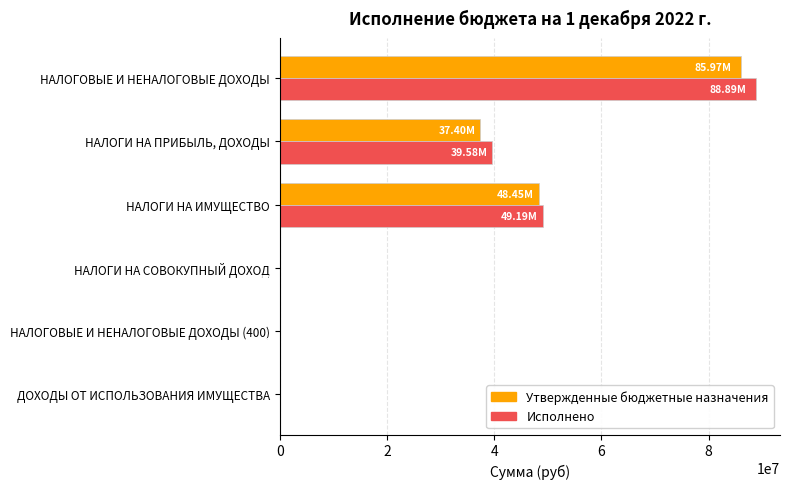

What is the sum of all Исполнено values?

177932682.2